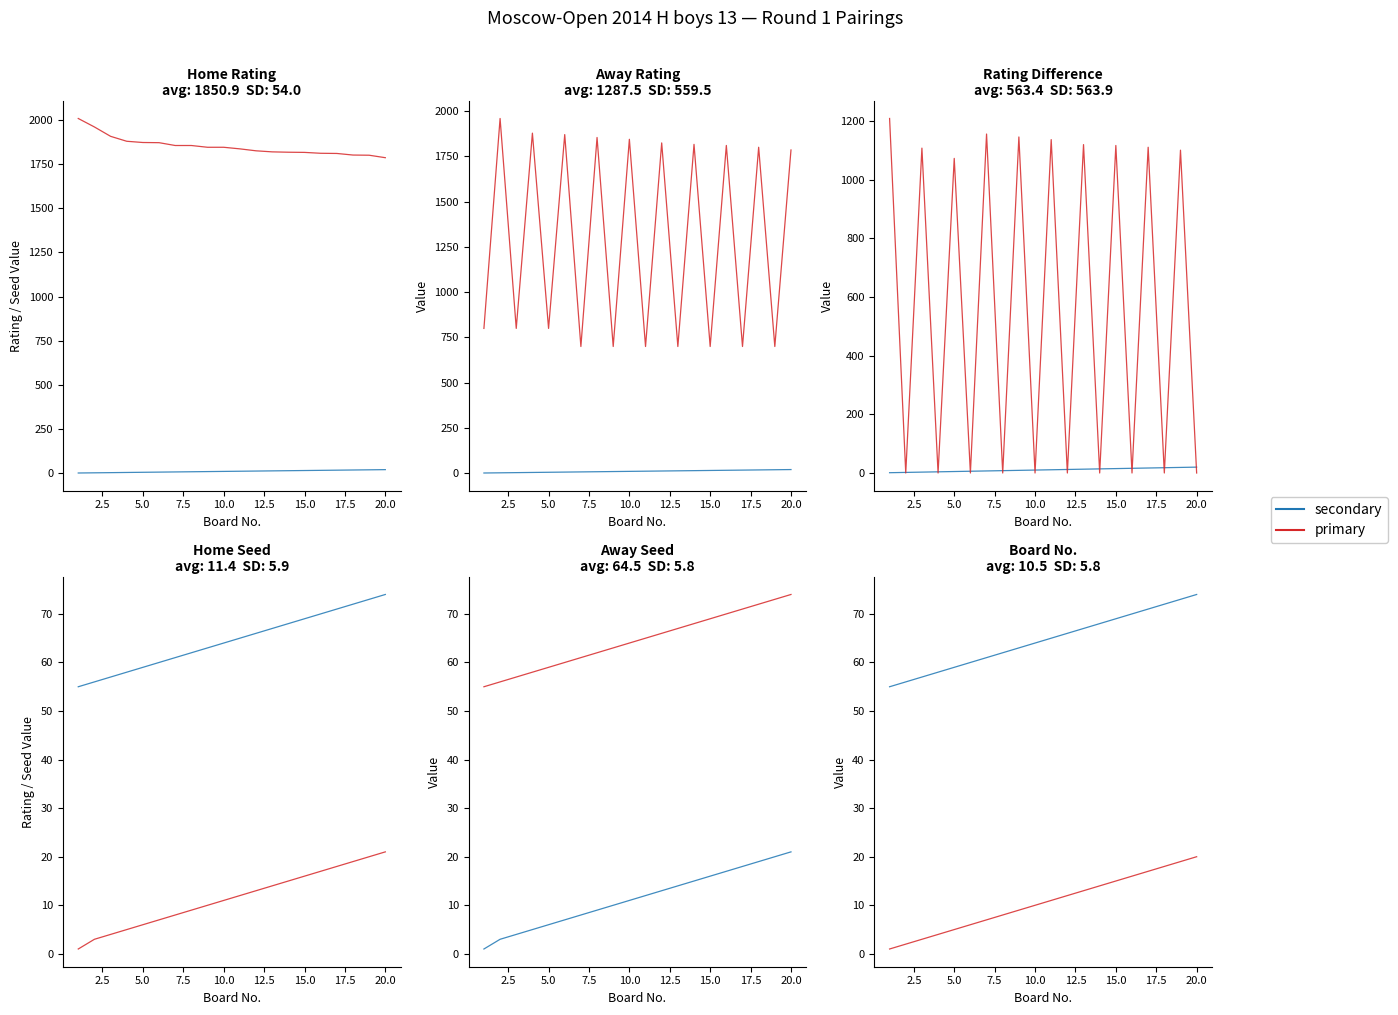

True or false: Board and Away Rating intersect in this chart.

False